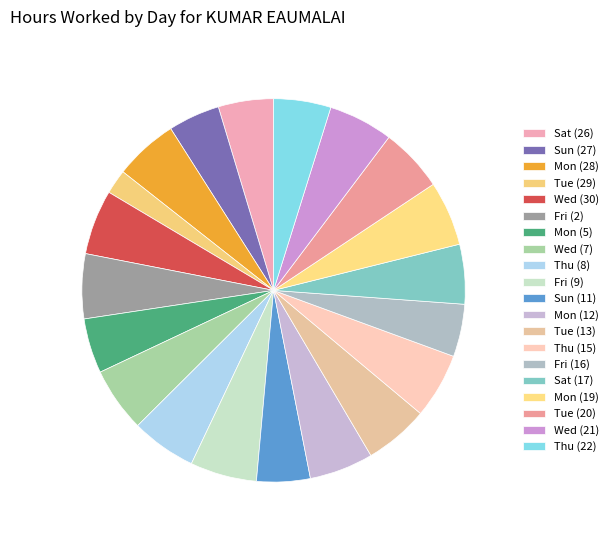

How many slices are in this pie chart?

20